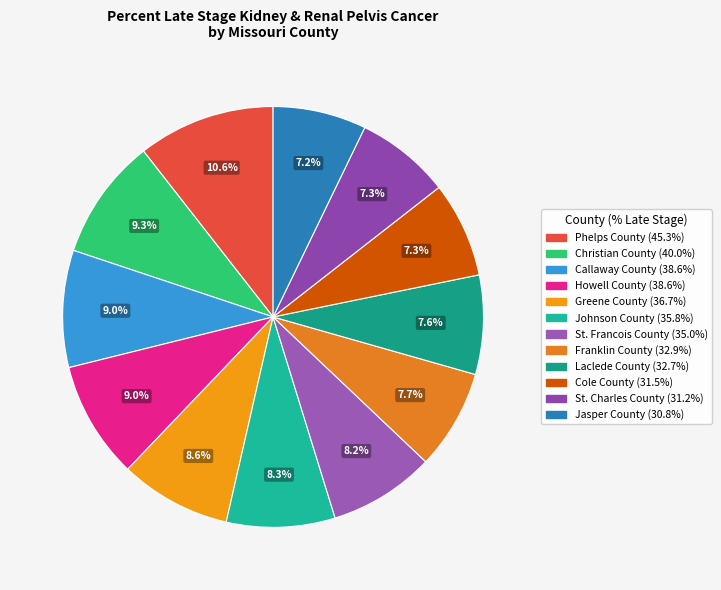

How many segments does this pie chart have?

12